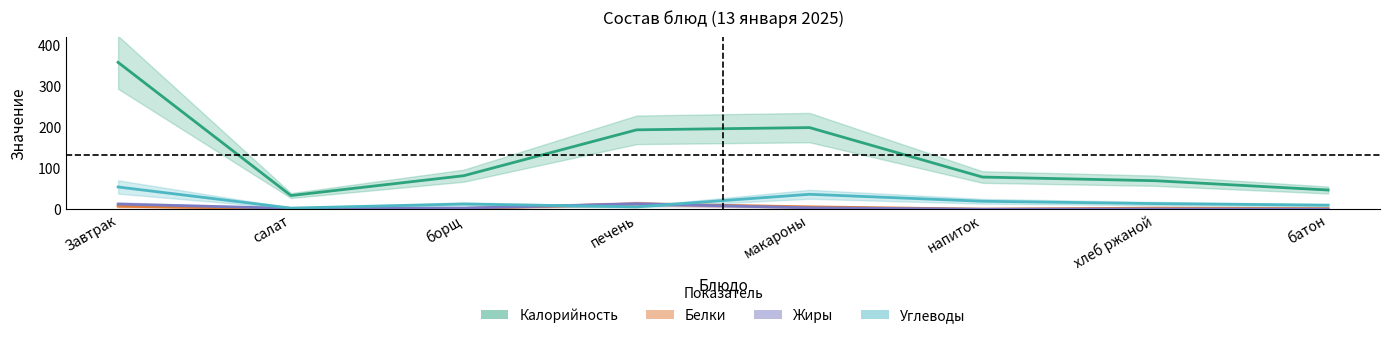

What is the label of the 4th point from the right?

макароны